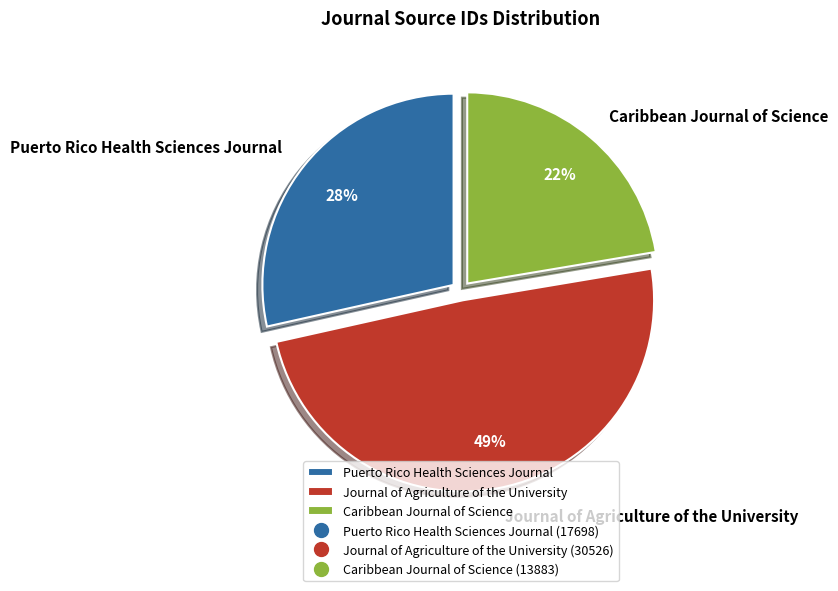

Which category has the biggest portion of the pie?

Journal of Agriculture of the University